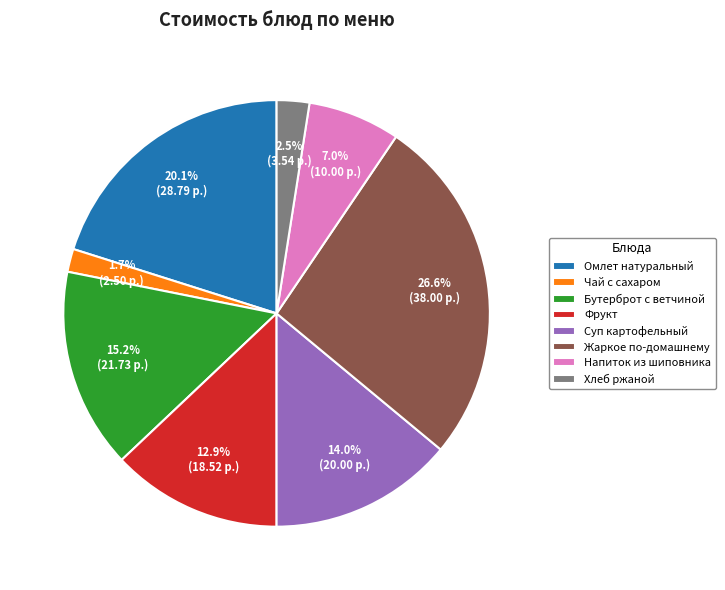

What percentage do Бутерброт с ветчиной and Фрукт together represent?

28.1%